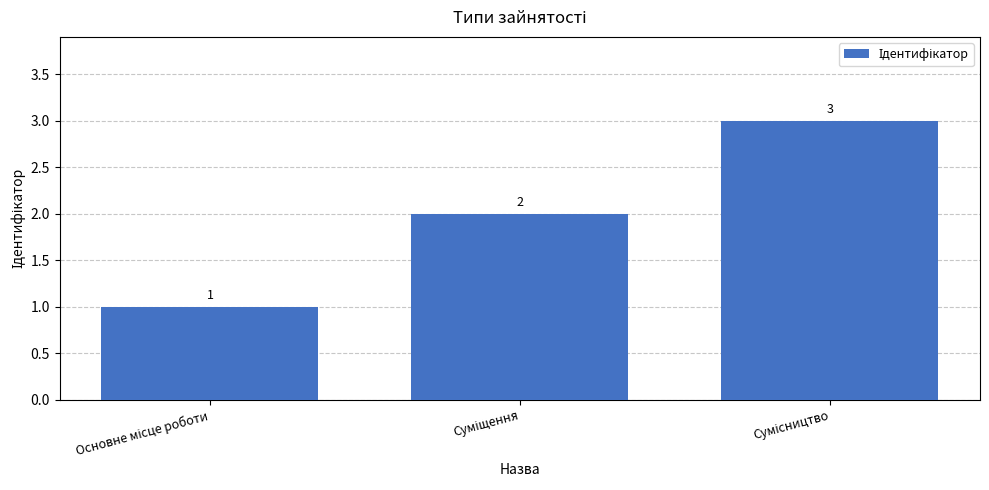

Does the chart contain any negative values?

No